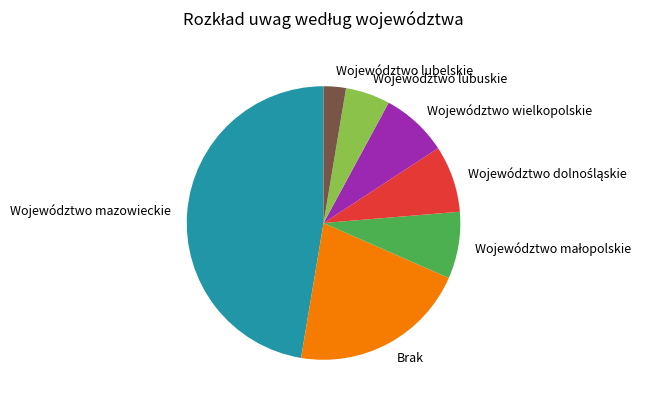

Is it true that Województwo lubelskie is 12% of the pie?

False